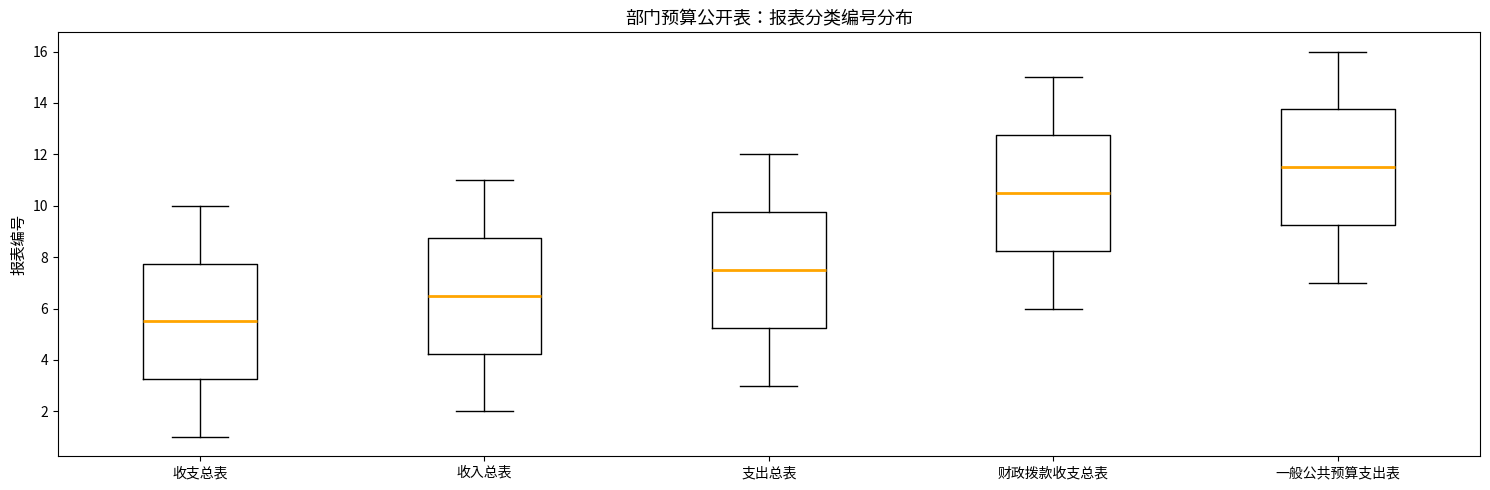

Where is the lower edge of the box for 收入总表 on the y-axis? The values are not printed on the chart, so give them approximately, as read against the axis.

4.2